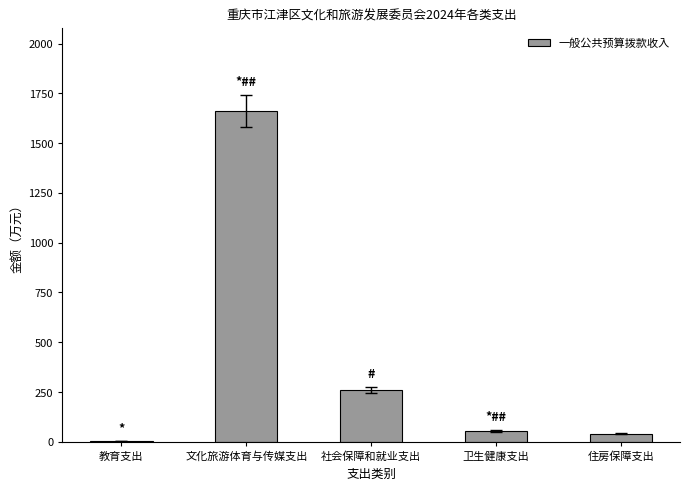

Reading left to right, list all the values displayed in this chart.

教育支出=3.0	文化旅游体育与传媒支出=1663.3	社会保障和就业支出=260.6	卫生健康支出=54.9	住房保障支出=41.7